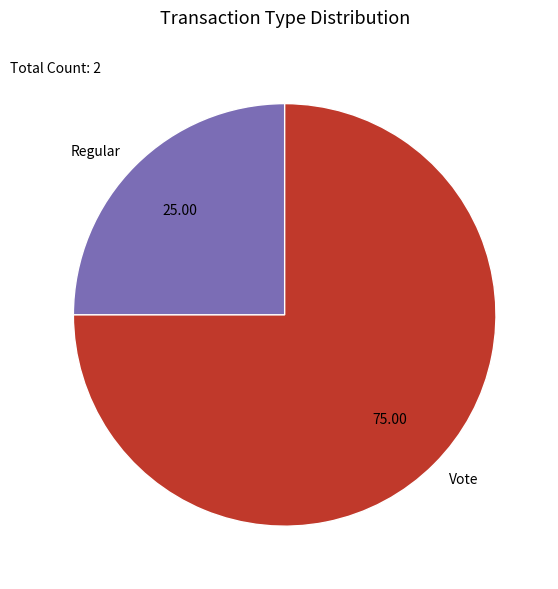

What is the largest slice in the pie chart?

Vote